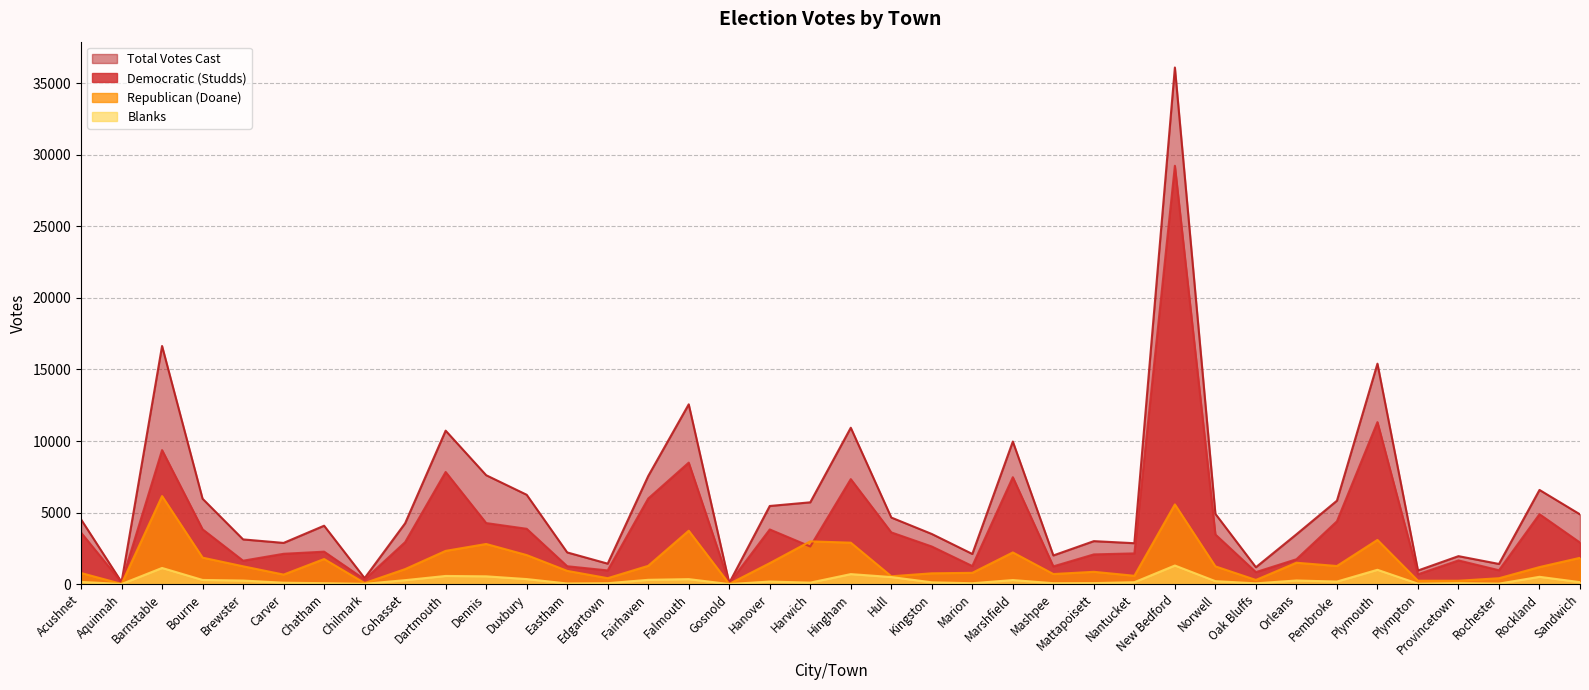

Reading left to right, extract all data points from this chart.

Democratic (Studds): 3598	123	9364	3827	1634	2117	2266	325	2930	7835	4265	3865	1247	954	5978	8489	64	3818	2627	7336	3613	2626	1260	7470	1237	2075	2145	29238	3466	836	1735	4387	11320	684	1653	967	4883	2901
Republican (Doane): 774	12	6151	1849	1243	664	1751	71	1047	2321	2803	2028	924	413	1276	3730	11	1464	2986	2895	546	753	787	2212	703	858	581	5568	1238	289	1492	1264	3087	234	234	409	1189	1836
Blanks: 152	5	1127	289	246	96	63	18	274	568	542	350	42	61	298	346	1	177	102	697	492	123	59	281	62	69	130	1298	205	52	251	176	999	30	66	31	508	135
Total Votes Cast: 4524	140	16642	5965	3123	2878	4080	415	4251	10724	7610	6243	2213	1428	7552	12565	76	5459	5715	10929	4651	3502	2106	9963	2002	3002	2857	36107	4909	1177	3478	5829	15406	948	1953	1407	6581	4872